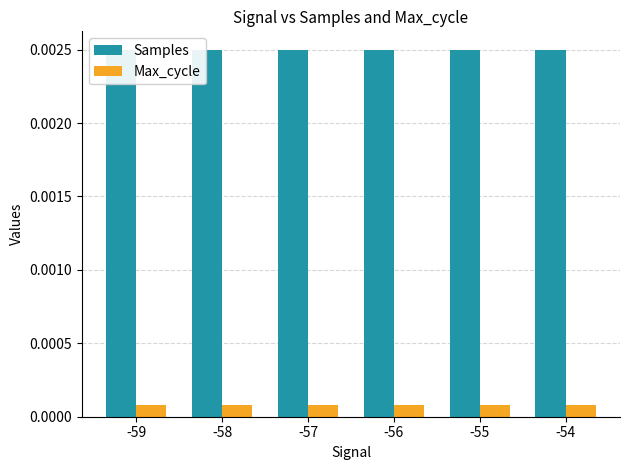

Count the Max_cycle values in the range 0 to 1.

6